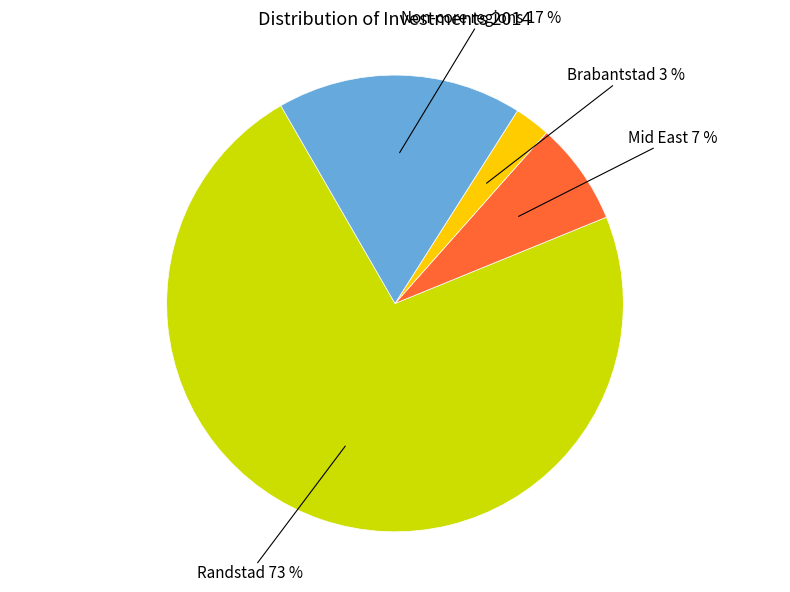

Is it true that Randstad is 73% of the pie?

True